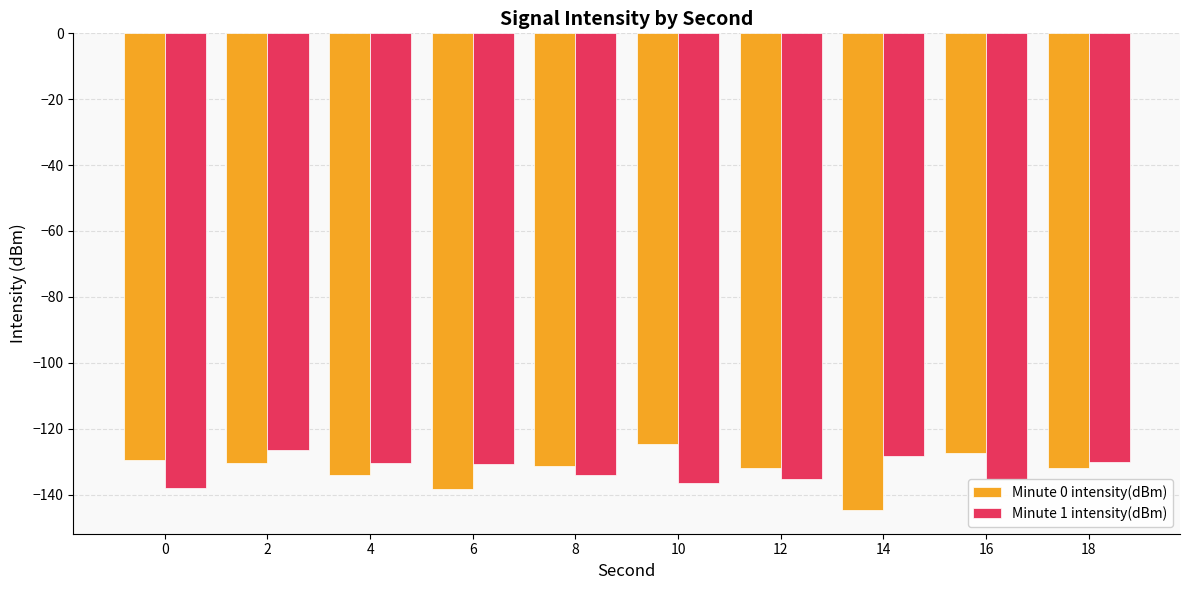

What is the difference between the second highest and second lowest values in the Minute 1 intensity(dBm) series?

8.1